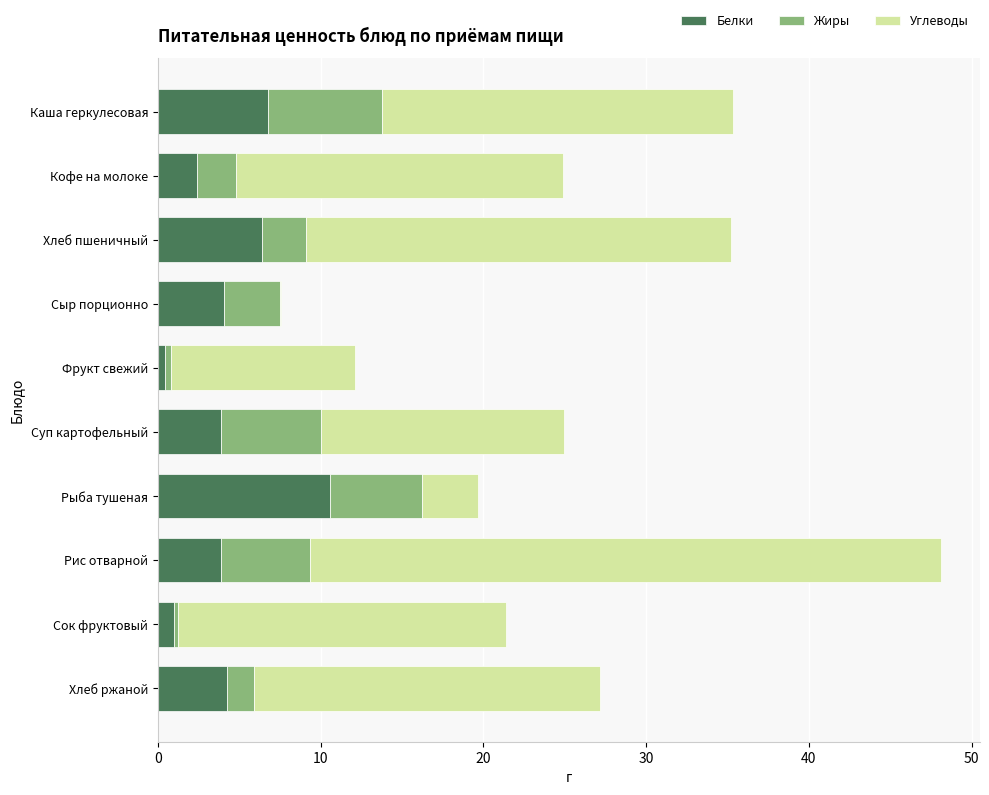

What is the highest value of the Белки series?

10.6